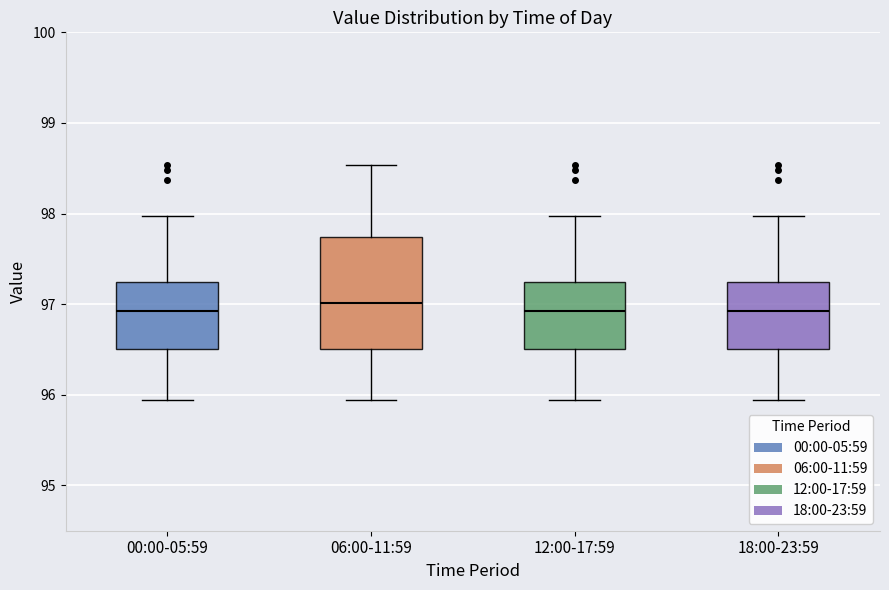

Reading left to right, transcribe this box plot: for each box, give where its median line is, the range the box spans, and where its two whiskers end, as read against the y-axis. The values are not printed on the chart, so give them approximately, as read against the axis.

00:00-05:59: median 96.9, box 96.5 to 97.2, whiskers 95.9 to 98.0
06:00-11:59: median 97.0, box 96.5 to 97.7, whiskers 95.9 to 98.5
12:00-17:59: median 96.9, box 96.5 to 97.2, whiskers 95.9 to 98.0
18:00-23:59: median 96.9, box 96.5 to 97.2, whiskers 95.9 to 98.0